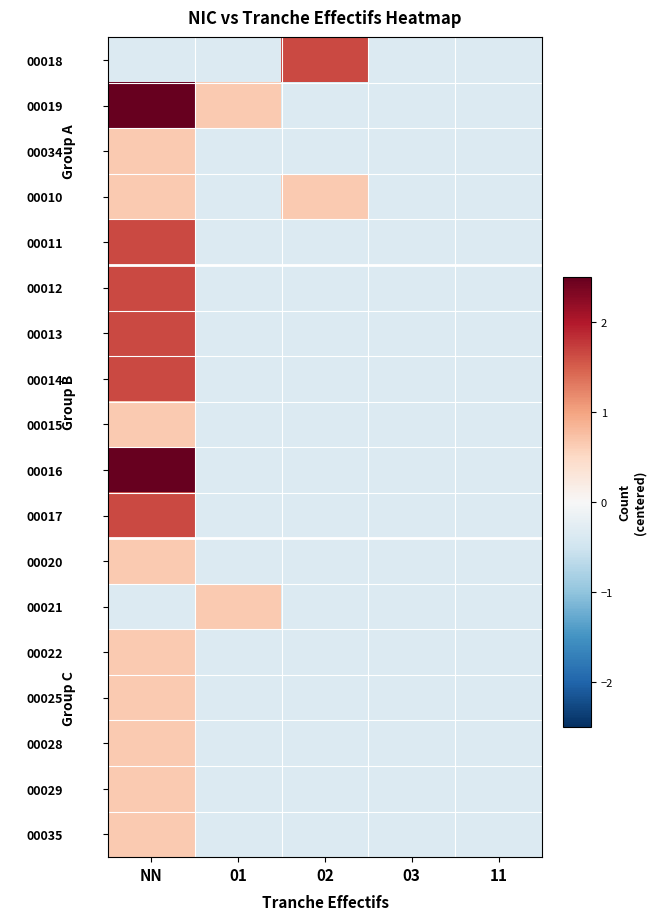

Reading left to right, extract all data points from this chart.

00018: NN=-0.3	01=-0.3	02=1.7	03=-0.3	11=-0.3
00019: NN=3.7	01=0.7	02=-0.3	03=-0.3	11=-0.3
00034: NN=0.7	01=-0.3	02=-0.3	03=-0.3	11=-0.3
00010: NN=0.7	01=-0.3	02=0.7	03=-0.3	11=-0.3
00011: NN=1.7	01=-0.3	02=-0.3	03=-0.3	11=-0.3
00012: NN=1.7	01=-0.3	02=-0.3	03=-0.3	11=-0.3
00013: NN=1.7	01=-0.3	02=-0.3	03=-0.3	11=-0.3
00014: NN=1.7	01=-0.3	02=-0.3	03=-0.3	11=-0.3
00015: NN=0.7	01=-0.3	02=-0.3	03=-0.3	11=-0.3
00016: NN=2.7	01=-0.3	02=-0.3	03=-0.3	11=-0.3
00017: NN=1.7	01=-0.3	02=-0.3	03=-0.3	11=-0.3
00020: NN=0.7	01=-0.3	02=-0.3	03=-0.3	11=-0.3
00021: NN=-0.3	01=0.7	02=-0.3	03=-0.3	11=-0.3
00022: NN=0.7	01=-0.3	02=-0.3	03=-0.3	11=-0.3
00025: NN=0.7	01=-0.3	02=-0.3	03=-0.3	11=-0.3
00028: NN=0.7	01=-0.3	02=-0.3	03=-0.3	11=-0.3
00029: NN=0.7	01=-0.3	02=-0.3	03=-0.3	11=-0.3
00035: NN=0.7	01=-0.3	02=-0.3	03=-0.3	11=-0.3